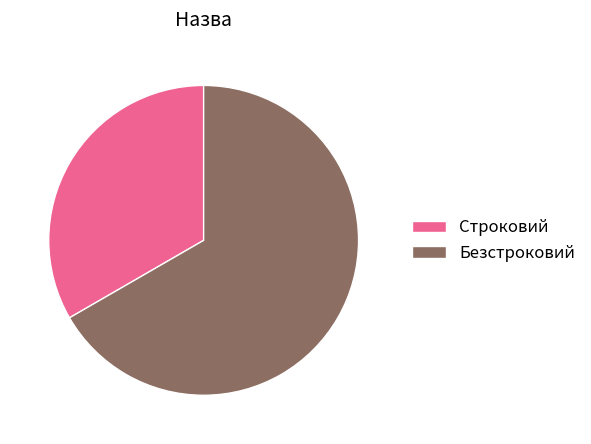

What is the largest slice in the pie chart?

Безстроковий